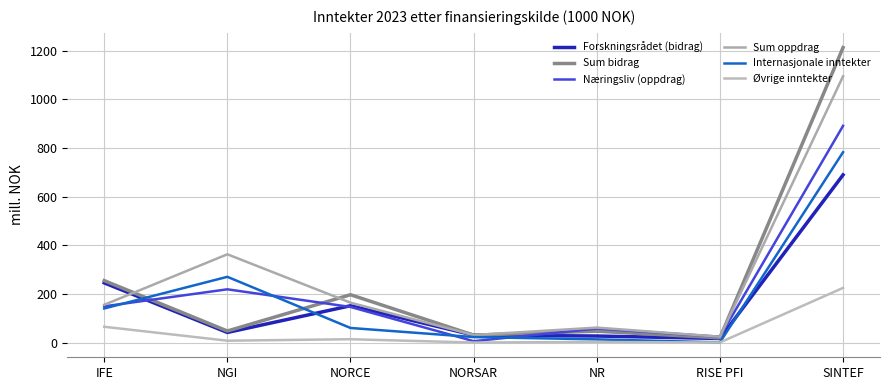

List the labels in order of Forskningsrådet (bidrag) value, smallest first.

RISE PFI, NR, NORSAR, NGI, NORCE, IFE, SINTEF